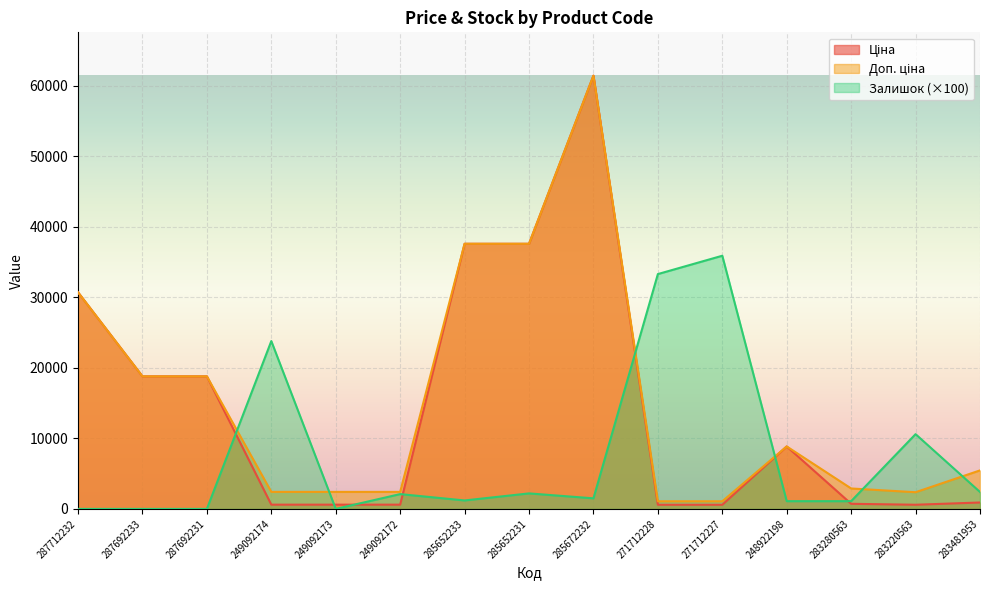

Does the chart display data point markers on the line(s)?

No